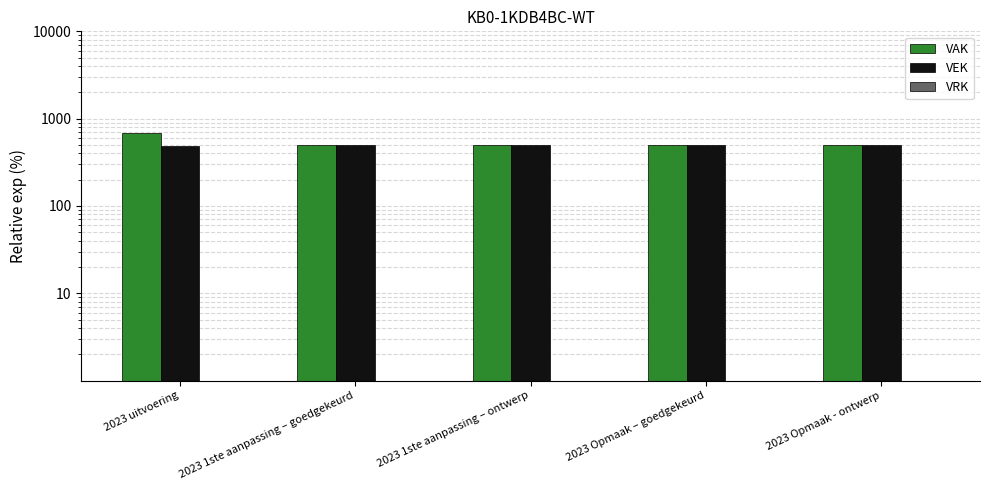

At 2023 1ste aanpassing – goedgekeurd, list the series in order from smallest to largest.

VRK, VAK, VEK